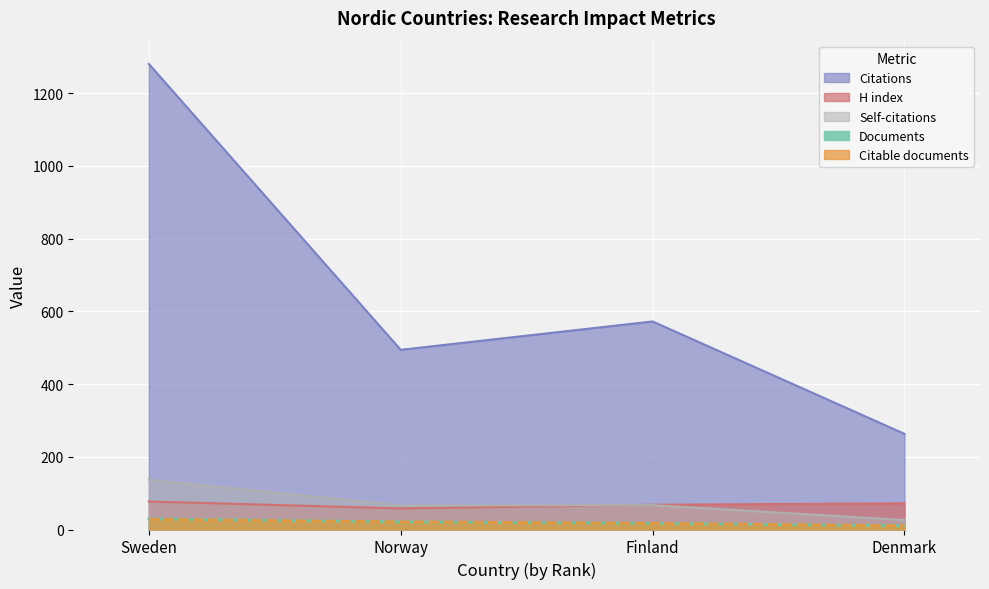

What is the sum of the Documents values at Sweden and Norway?

50